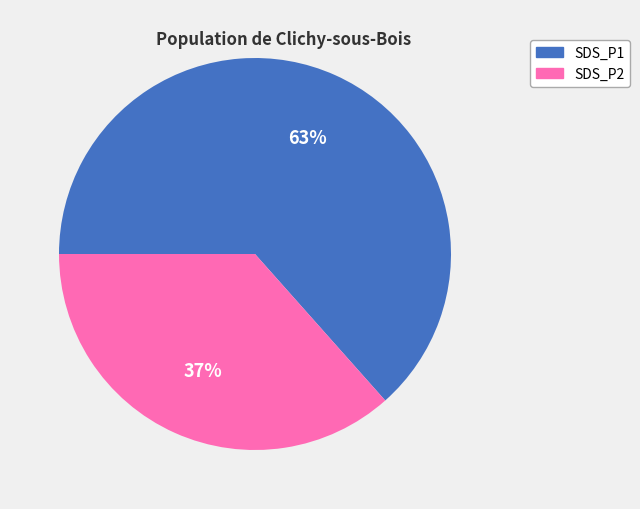

Does any single category account for the majority?

Yes